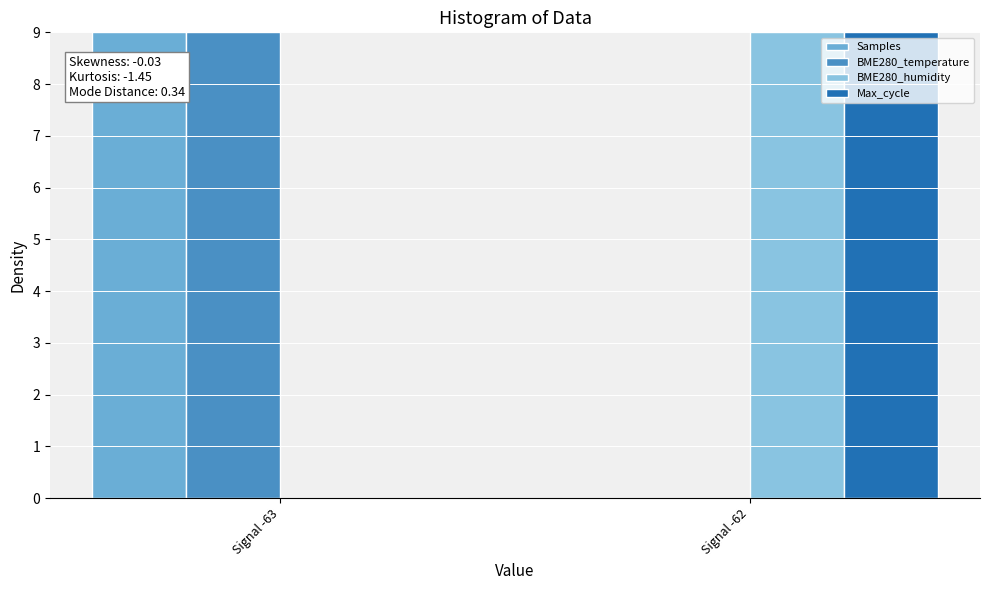

Reading left to right, extract all data points from this chart.

Samples: 9	0
BME280_temperature: 9	0
BME280_humidity: 0	9
Max_cycle: 0	9